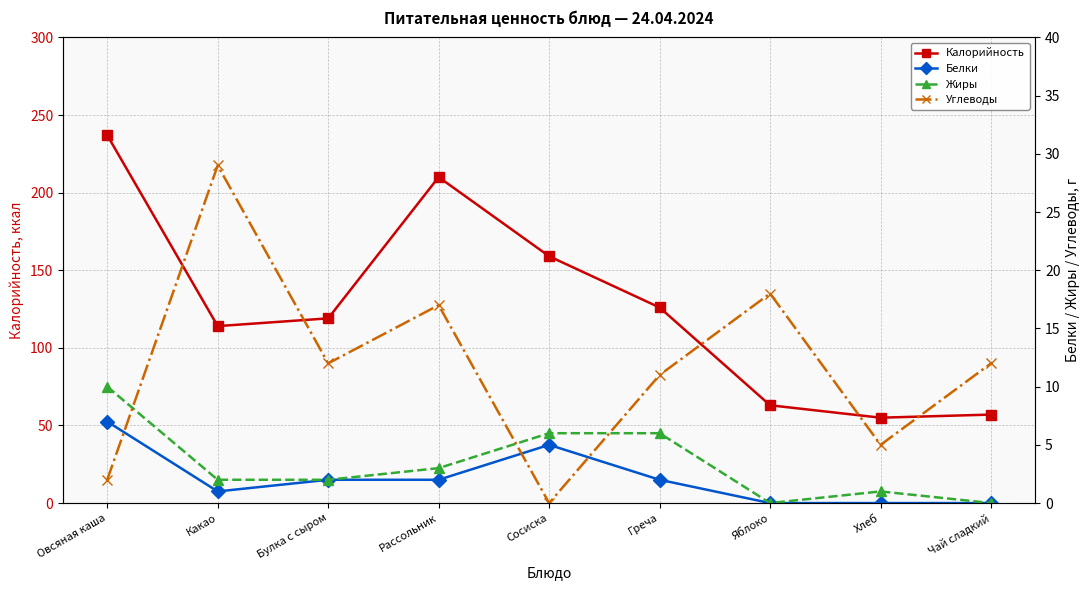

Does the chart display data point markers on the line(s)?

Yes